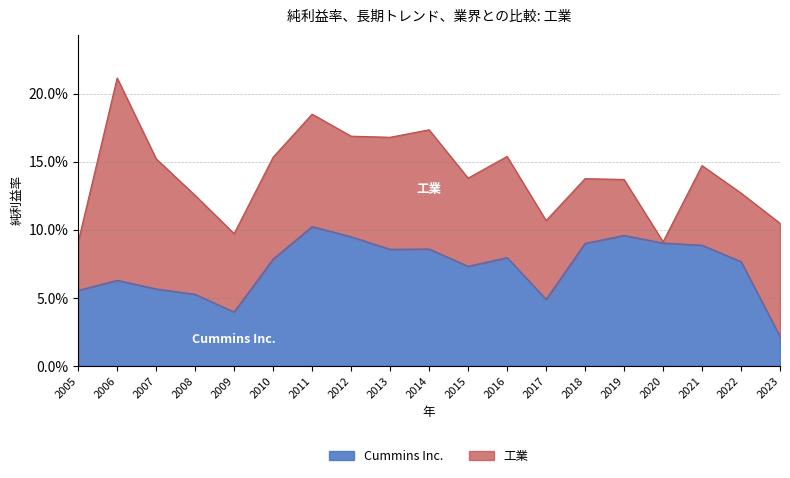

Which label corresponds to the smallest value in the chart?

2023